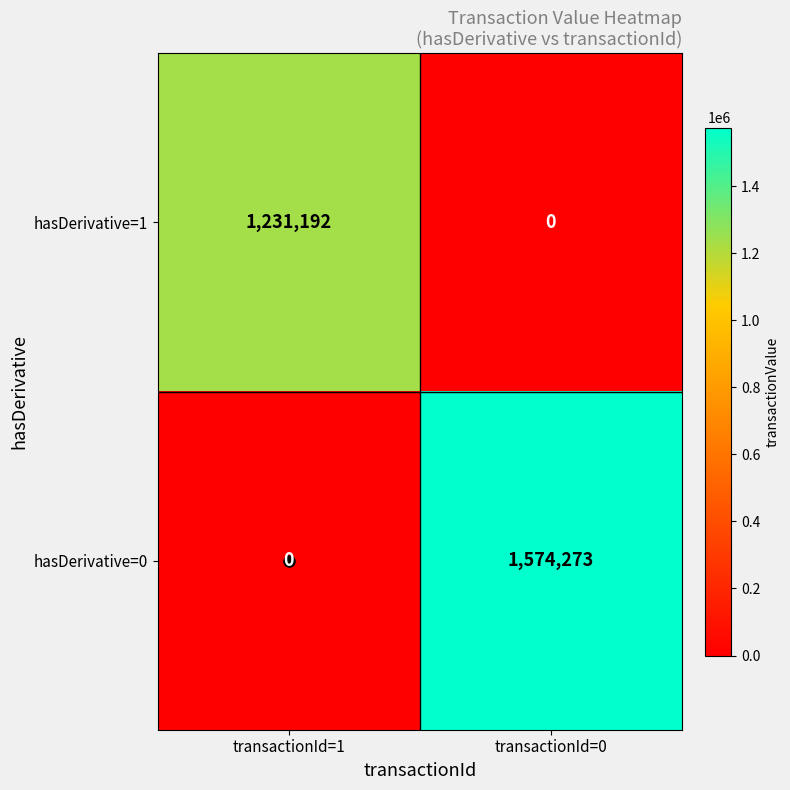

What is the spread (max minus min) of values at transactionId=1?

1231192